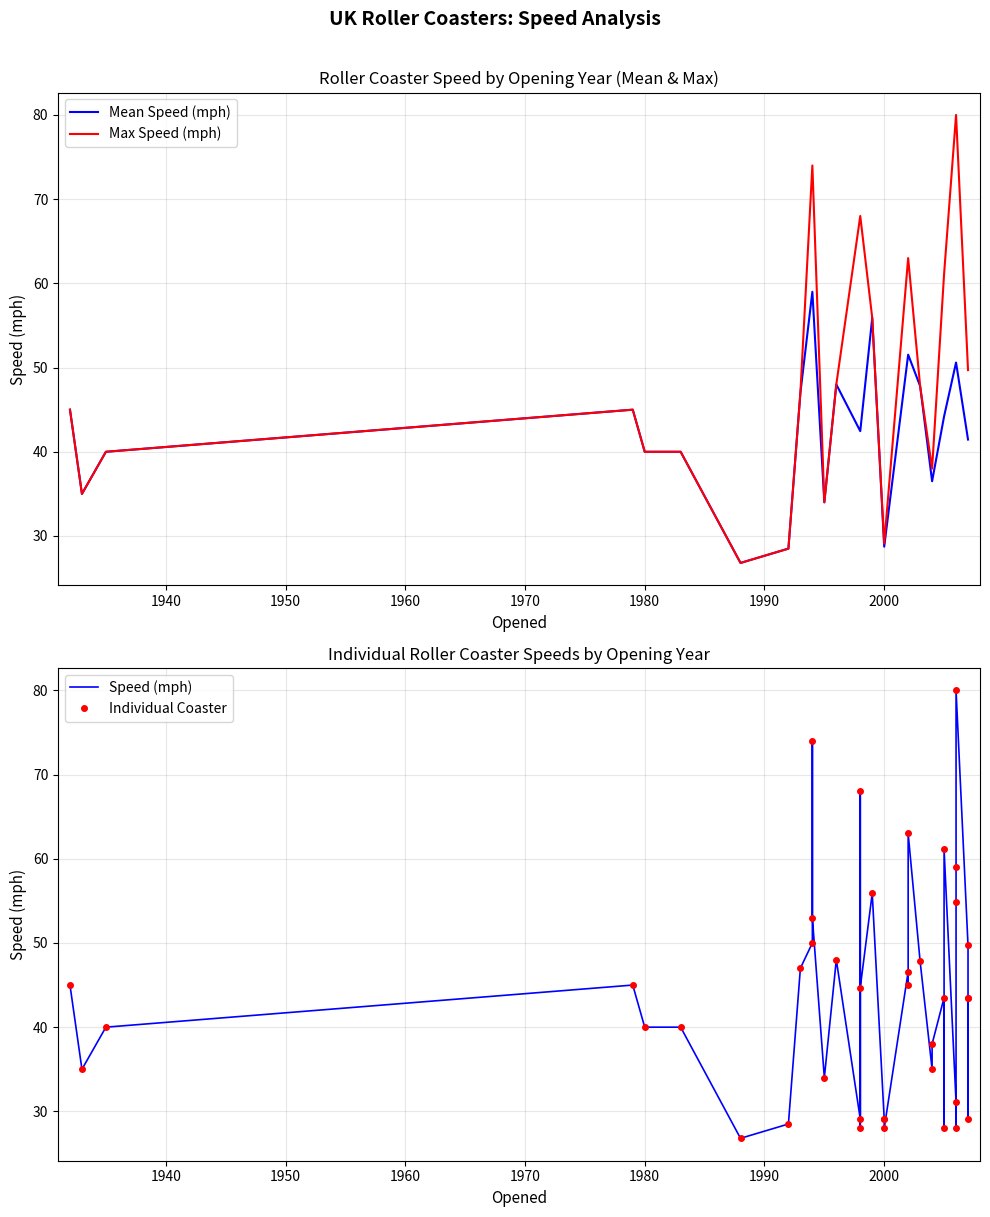

At which category does the chart reach its peak across all series?

2006